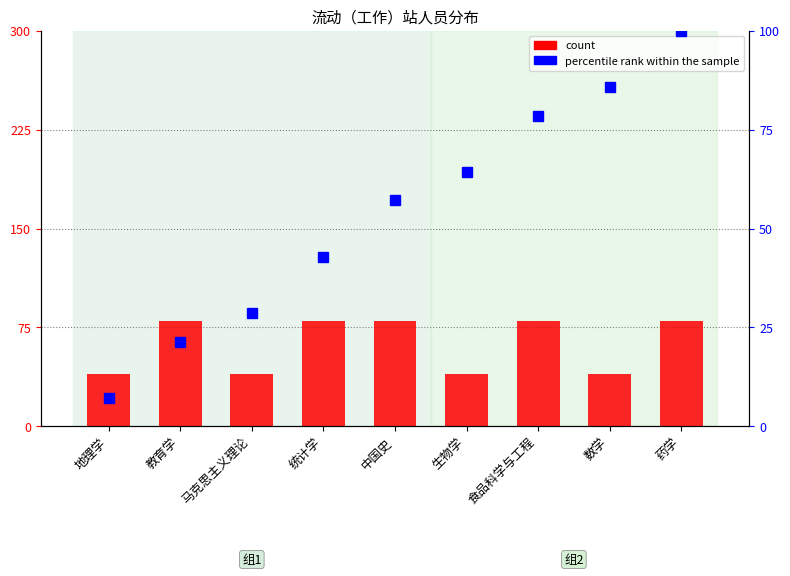

The percentile rank within the sample series shows 153.2 at 数学. True or false?

False